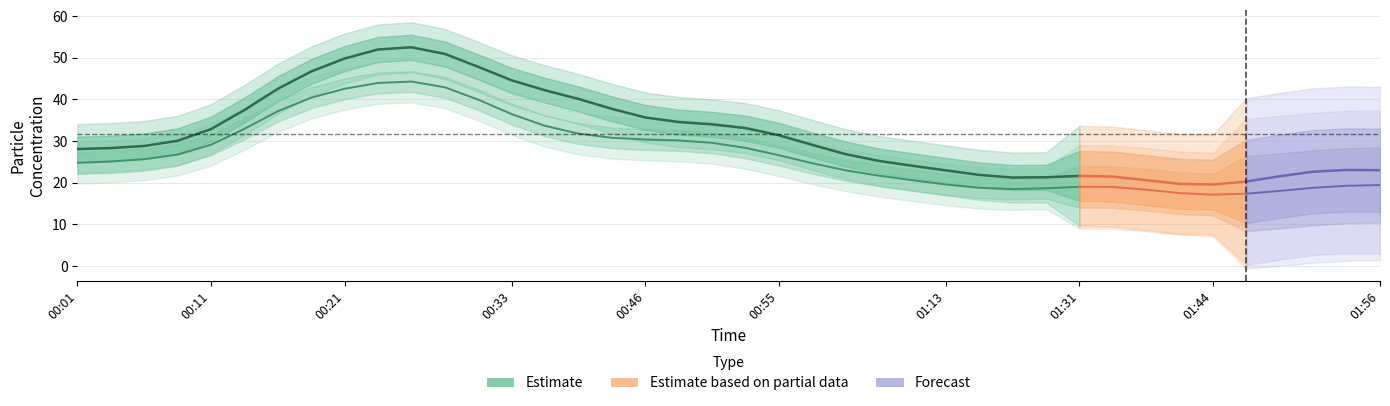

How many lines are shown in the chart?

2